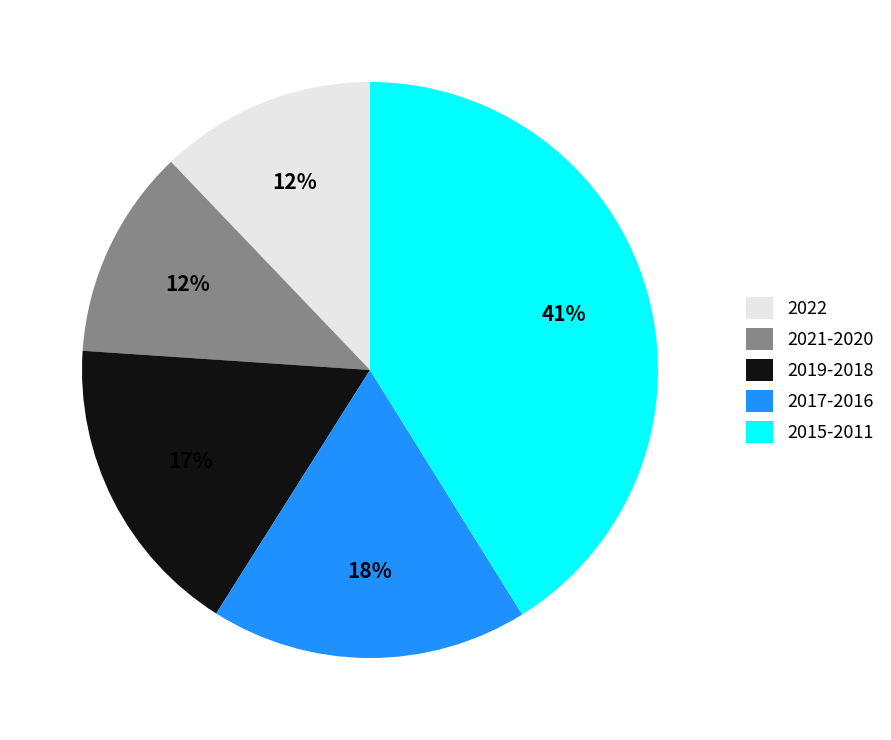

The 2022 slice represents 12% of the pie. True or false?

True